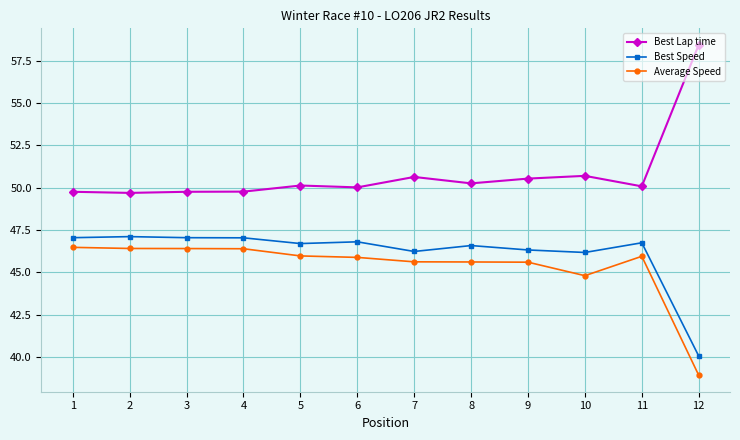

List the series in order of their peak value, lowest first.

Average Speed, Best Speed, Best Lap time